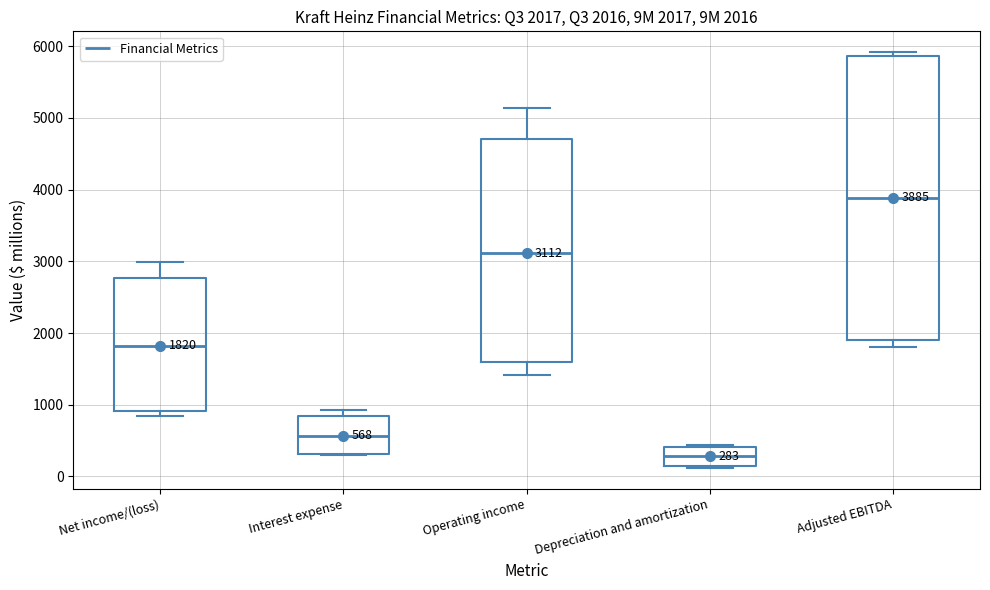

Which box is the tallest, from its lower edge to its upper edge?

Adjusted EBITDA